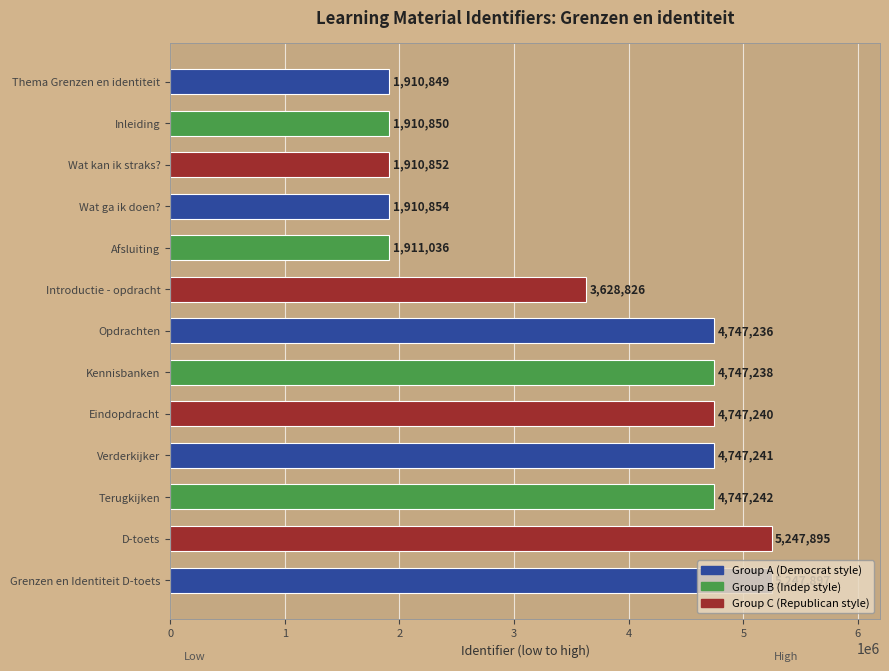

At which category does the chart reach its peak across all series?

Grenzen en Identiteit D-toets